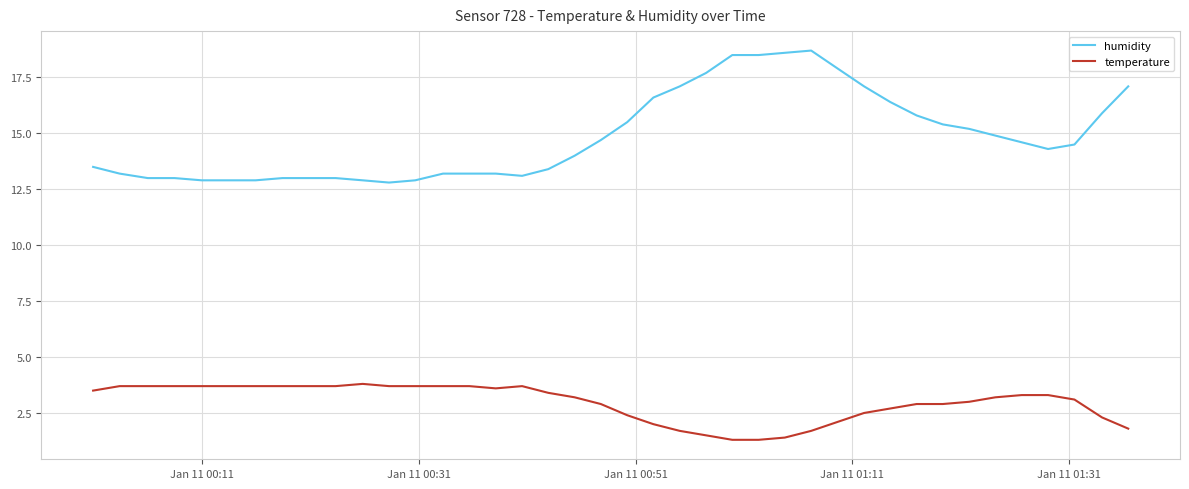

Which series has the largest total across all categories?

humidity